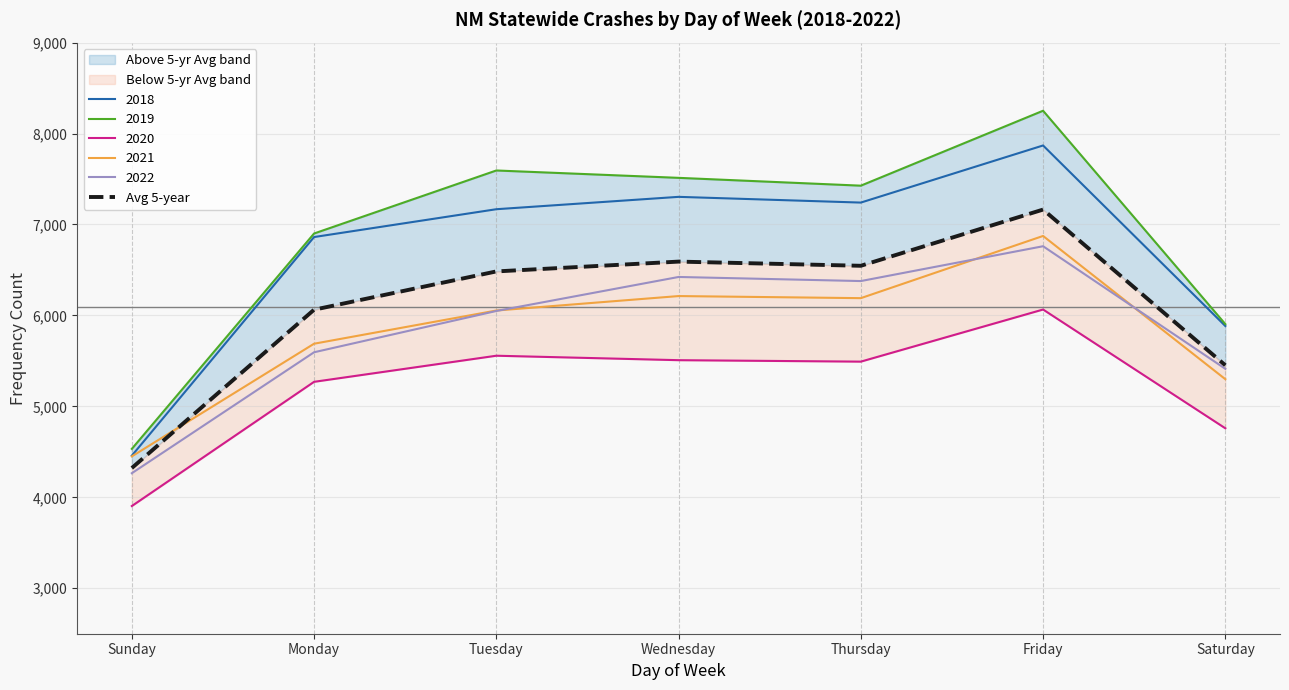

At which category does the data reach its first local valley?

Thursday